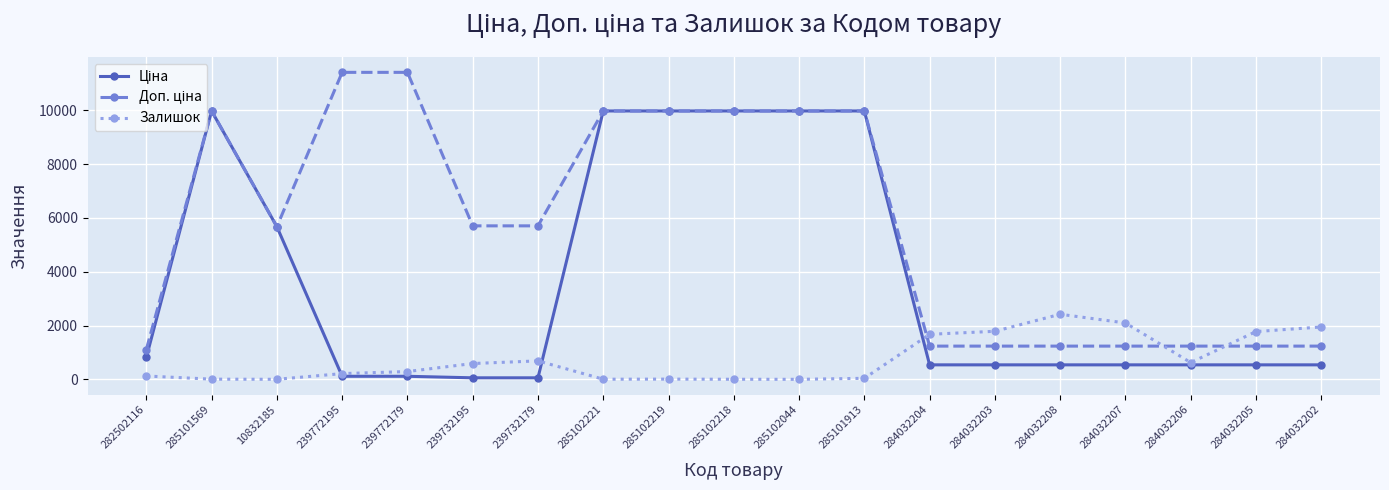

What is the difference between the highest and lowest values at 284032202?

1407.0